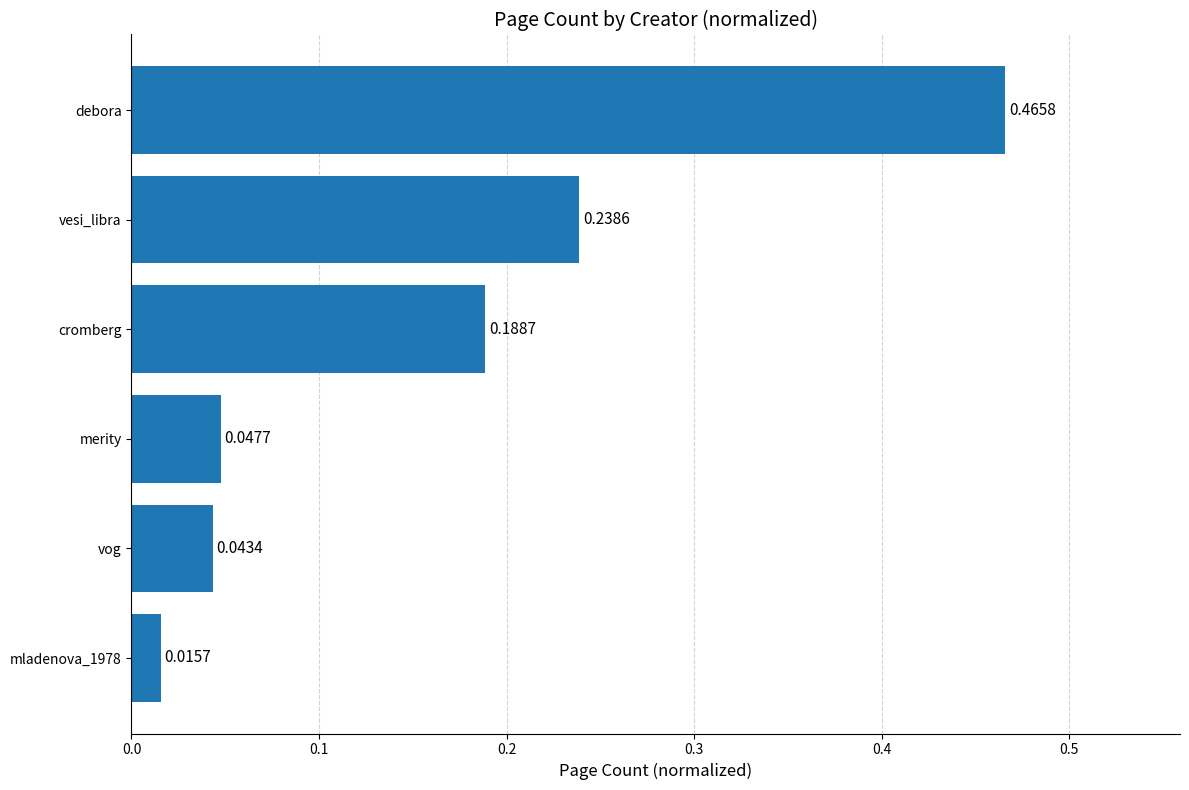

List the labels in order of value, smallest first.

mladenova_1978, vog, merity, cromberg, vesi_libra, debora